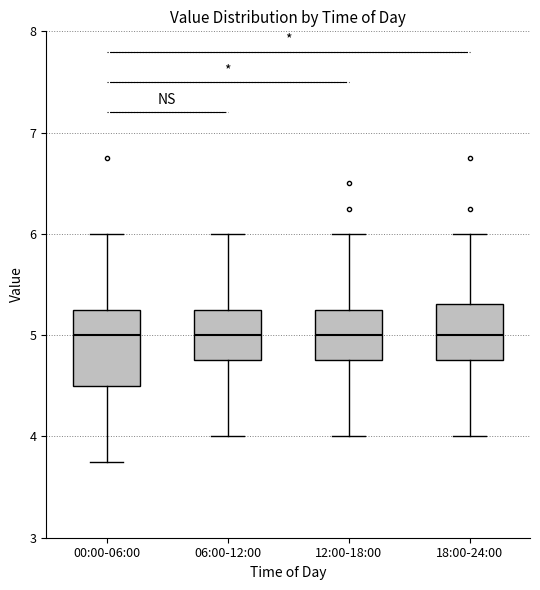

Comparing the boxes themselves (not the whiskers), which one is the tallest?

00:00-06:00